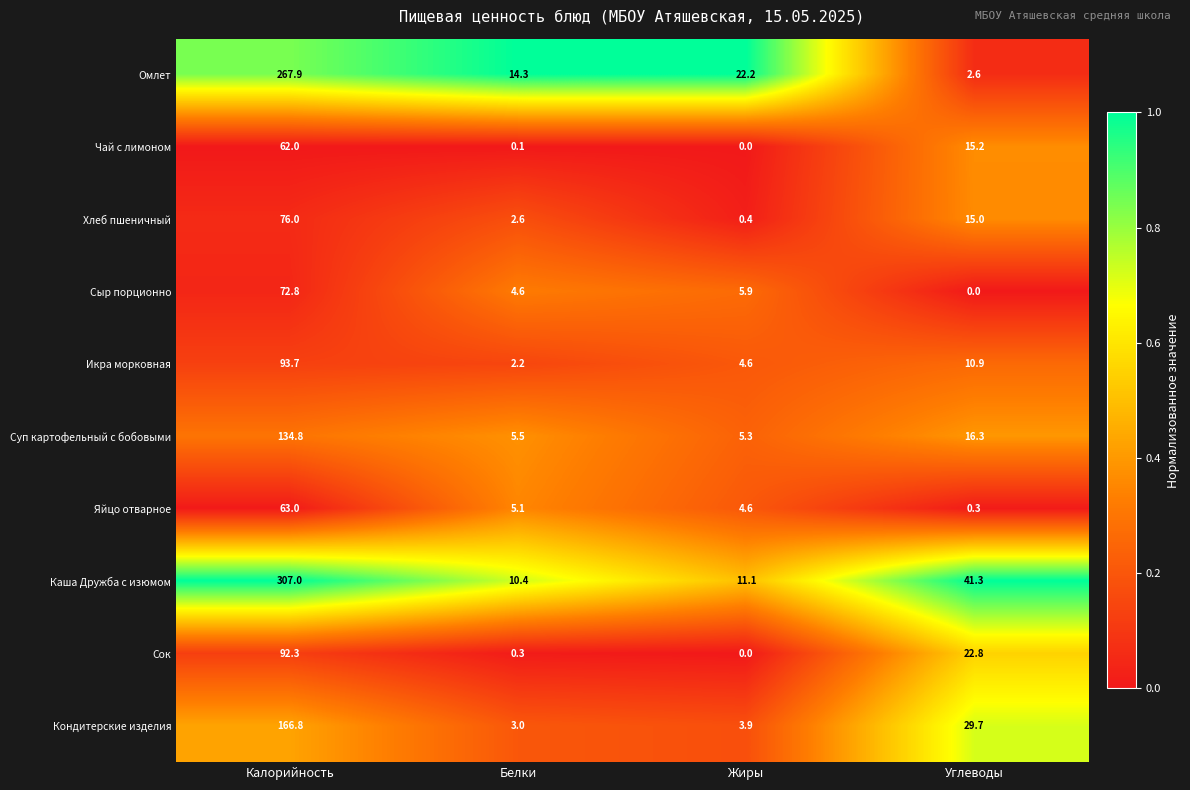

Which category has the lowest value in the Сыр порционно series?

Углеводы